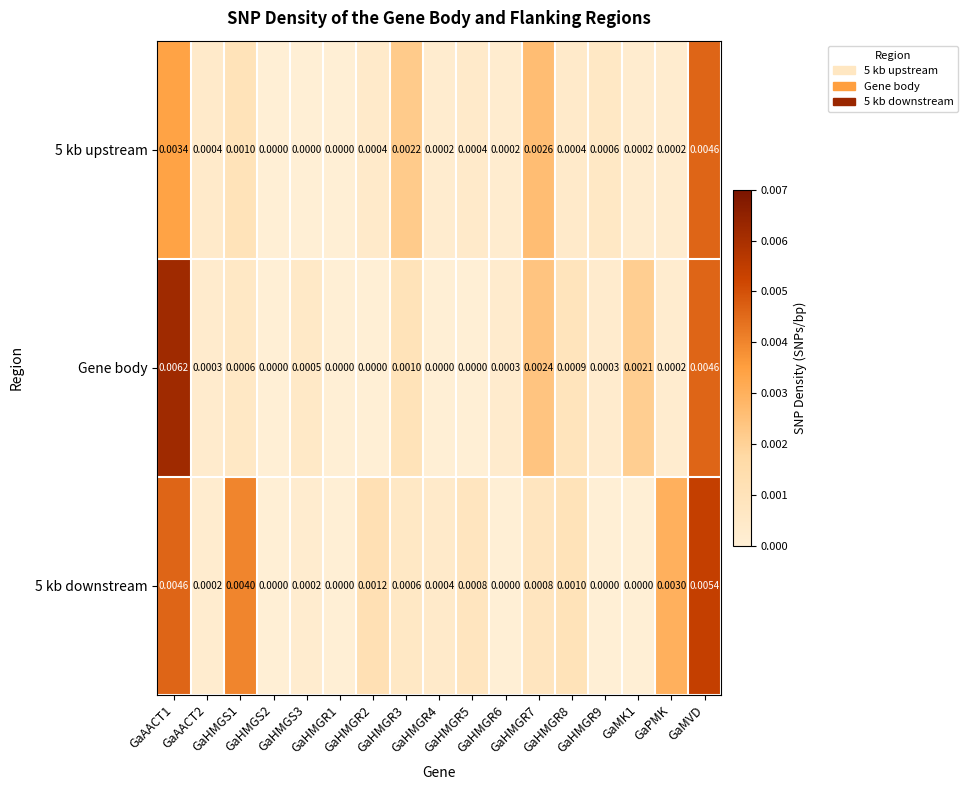

Which series has the largest range (max minus min)?

Gene body